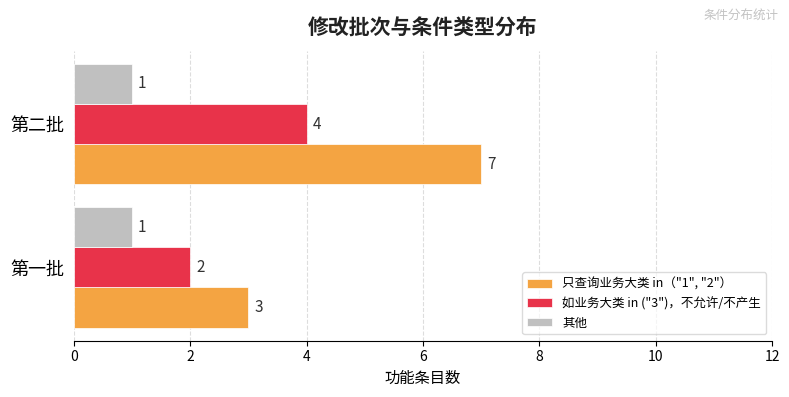

At which category is the sum across all series the highest?

第二批